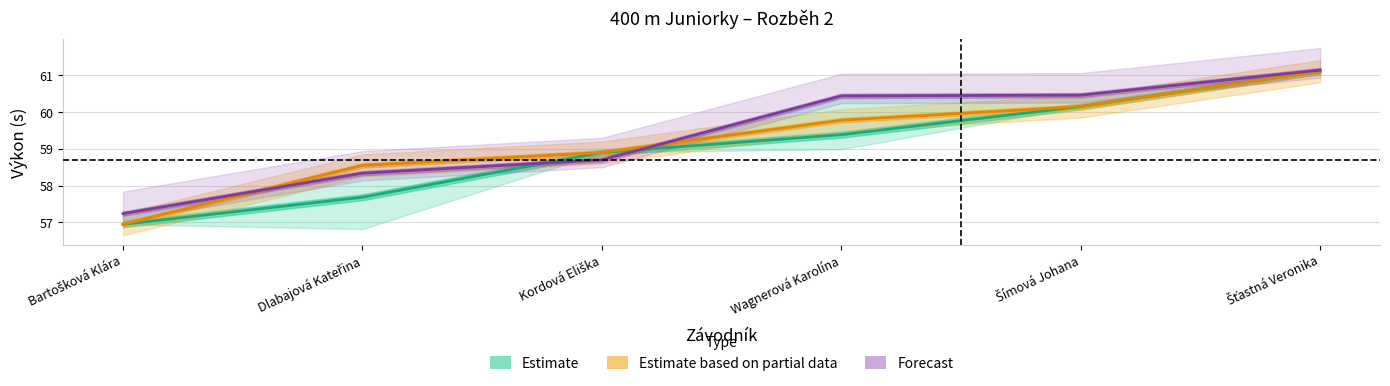

At which category does the chart reach its peak across all series?

Šťastná Veronika